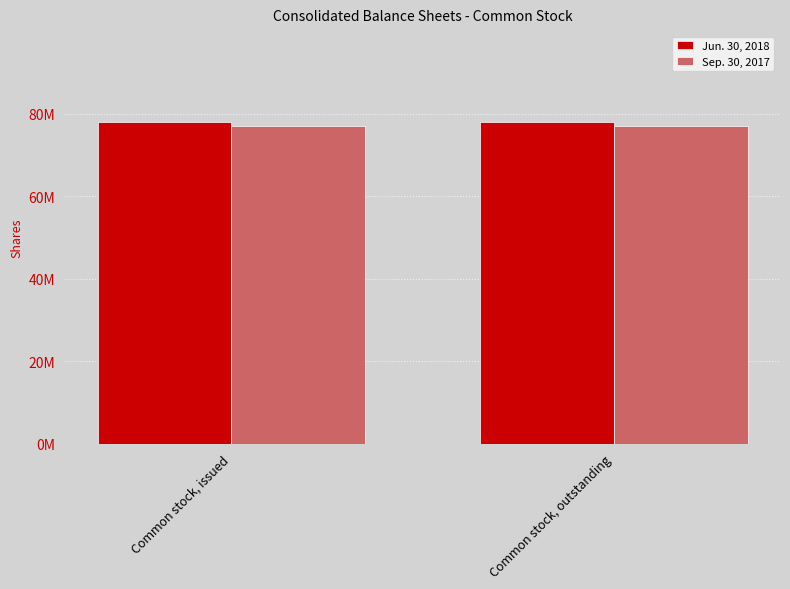

Reading left to right, transcribe all the data shown in this chart.

Jun. 30, 2018: 77895000	77895000
Sep. 30, 2017: 77083000	77083000